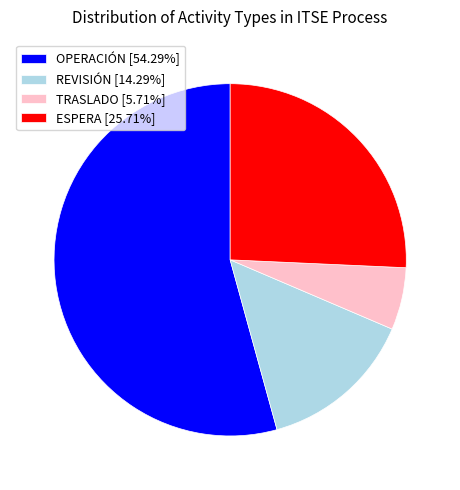

Combined, do TRASLADO [5.71%] and REVISIÓN [14.29%] account for over 50%?

No